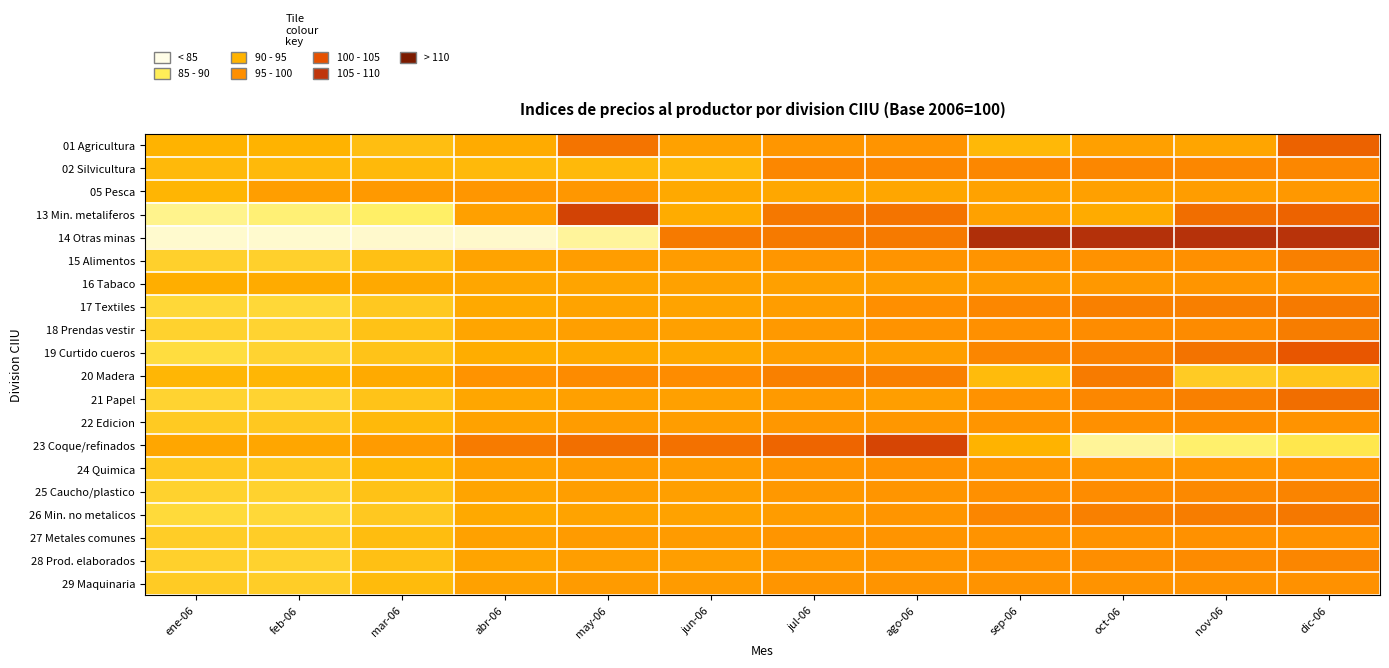

Reading left to right, list all the values displayed in this chart.

01 Agricultura: ene-06=97.0	feb-06=97.1	mar-06=96.1	abr-06=98.3	may-06=105.2	jun-06=99.9	jul-06=101.6	ago-06=101.9	sep-06=96.6	oct-06=100.0	nov-06=99.3	dic-06=107.0
02 Silvicultura: ene-06=96.5	feb-06=96.5	mar-06=96.5	abr-06=96.5	may-06=96.5	jun-06=96.5	jul-06=103.5	ago-06=103.5	sep-06=103.5	oct-06=103.5	nov-06=103.5	dic-06=103.5
05 Pesca: ene-06=97.0	feb-06=100.4	mar-06=101.2	abr-06=101.6	may-06=101.4	jun-06=98.6	jul-06=99.0	ago-06=99.1	sep-06=99.7	oct-06=100.0	nov-06=100.5	dic-06=101.3
13 Min. metaliferos: ene-06=88.7	feb-06=89.9	mar-06=90.8	abr-06=100.1	may-06=111.3	jun-06=98.3	jul-06=104.8	ago-06=105.3	sep-06=100.0	oct-06=98.3	nov-06=105.9	dic-06=106.7
14 Otras minas: ene-06=84.2	feb-06=84.2	mar-06=84.5	abr-06=84.7	may-06=87.8	jun-06=104.8	jul-06=104.8	ago-06=104.7	sep-06=115.5	oct-06=115.1	nov-06=115.0	dic-06=114.7
15 Alimentos: ene-06=94.4	feb-06=94.3	mar-06=95.9	abr-06=99.6	may-06=100.6	jun-06=100.6	jul-06=101.7	ago-06=101.9	sep-06=102.0	oct-06=102.2	nov-06=102.7	dic-06=104.2
16 Tabaco: ene-06=97.9	feb-06=98.3	mar-06=98.7	abr-06=99.1	may-06=99.5	jun-06=99.9	jul-06=100.1	ago-06=100.4	sep-06=100.9	oct-06=101.3	nov-06=101.8	dic-06=102.2
17 Textiles: ene-06=93.5	feb-06=93.5	mar-06=95.1	abr-06=98.7	may-06=99.7	jun-06=99.6	jul-06=100.6	ago-06=102.7	sep-06=103.5	oct-06=104.1	nov-06=104.3	dic-06=104.7
18 Prendas vestir: ene-06=94.1	feb-06=94.0	mar-06=95.6	abr-06=99.2	may-06=100.2	jun-06=100.1	jul-06=101.1	ago-06=102.2	sep-06=102.6	oct-06=103.1	nov-06=103.3	dic-06=104.4
19 Curtido cueros: ene-06=93.0	feb-06=94.0	mar-06=95.6	abr-06=98.0	may-06=98.7	jun-06=98.8	jul-06=100.3	ago-06=100.3	sep-06=103.7	oct-06=104.0	nov-06=105.5	dic-06=108.1
20 Madera: ene-06=96.8	feb-06=96.8	mar-06=98.4	abr-06=102.2	may-06=103.2	jun-06=103.1	jul-06=104.1	ago-06=104.2	sep-06=96.3	oct-06=104.6	nov-06=94.8	dic-06=95.5
21 Papel: ene-06=94.0	feb-06=93.9	mar-06=95.5	abr-06=99.2	may-06=100.2	jun-06=100.1	jul-06=101.1	ago-06=100.4	sep-06=102.2	oct-06=103.4	nov-06=104.1	dic-06=105.9
22 Edicion: ene-06=94.9	feb-06=95.0	mar-06=96.5	abr-06=99.8	may-06=100.7	jun-06=100.6	jul-06=101.5	ago-06=101.5	sep-06=101.8	oct-06=102.6	nov-06=103.0	dic-06=102.0
23 Coque/refinados: ene-06=99.2	feb-06=99.1	mar-06=100.8	abr-06=104.6	may-06=105.7	jun-06=105.6	jul-06=106.7	ago-06=110.8	sep-06=97.1	oct-06=88.0	nov-06=90.3	dic-06=92.2
24 Quimica: ene-06=95.1	feb-06=95.0	mar-06=96.7	abr-06=99.9	may-06=100.8	jun-06=100.7	jul-06=101.8	ago-06=102.3	sep-06=101.6	oct-06=101.7	nov-06=101.8	dic-06=102.5
25 Caucho/plastico: ene-06=94.2	feb-06=94.1	mar-06=95.8	abr-06=99.4	may-06=100.4	jun-06=100.3	jul-06=101.3	ago-06=101.8	sep-06=102.6	oct-06=103.0	nov-06=103.4	dic-06=103.8
26 Min. no metalicos: ene-06=93.4	feb-06=93.6	mar-06=95.2	abr-06=98.7	may-06=99.7	jun-06=99.7	jul-06=100.7	ago-06=101.9	sep-06=103.7	oct-06=104.1	nov-06=104.5	dic-06=104.9
27 Metales comunes: ene-06=94.7	feb-06=94.6	mar-06=96.2	abr-06=99.9	may-06=100.9	jun-06=100.8	jul-06=101.8	ago-06=102.0	sep-06=102.1	oct-06=102.2	nov-06=102.4	dic-06=102.5
28 Prod. elaborados: ene-06=94.3	feb-06=94.2	mar-06=95.8	abr-06=99.5	may-06=100.5	jun-06=100.4	jul-06=101.4	ago-06=101.8	sep-06=102.4	oct-06=102.8	nov-06=103.2	dic-06=103.7
29 Maquinaria: ene-06=94.7	feb-06=94.6	mar-06=96.3	abr-06=100.0	may-06=100.9	jun-06=100.8	jul-06=101.9	ago-06=101.9	sep-06=102.0	oct-06=102.2	nov-06=102.3	dic-06=102.4